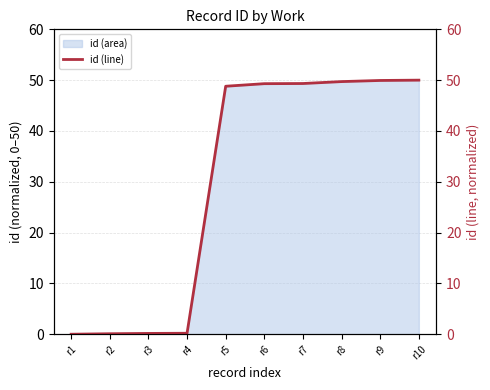

What is the value of the 4th point from the left?

0.2